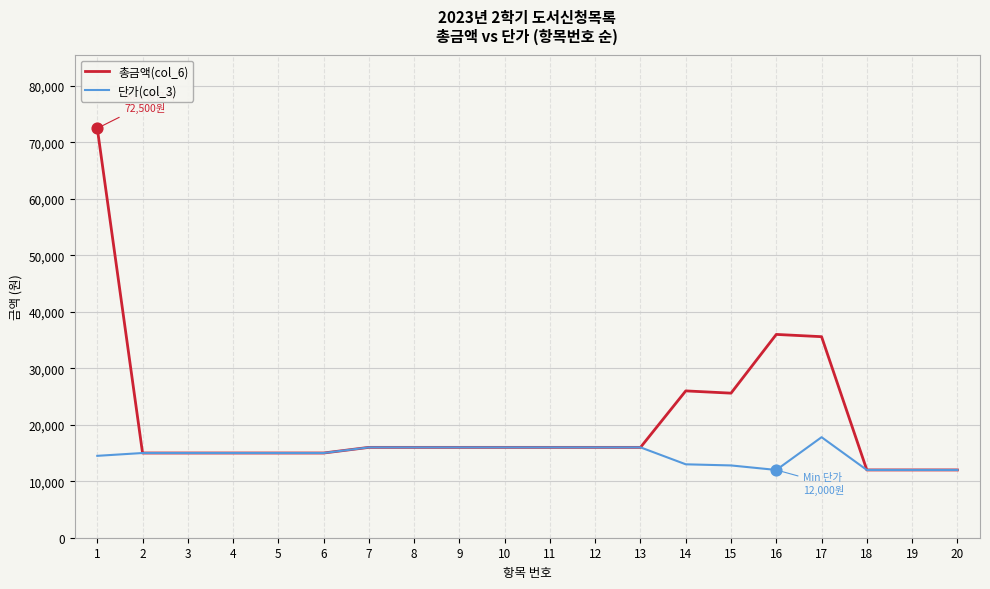

What is the spread (max minus min) of values at 1?

58000